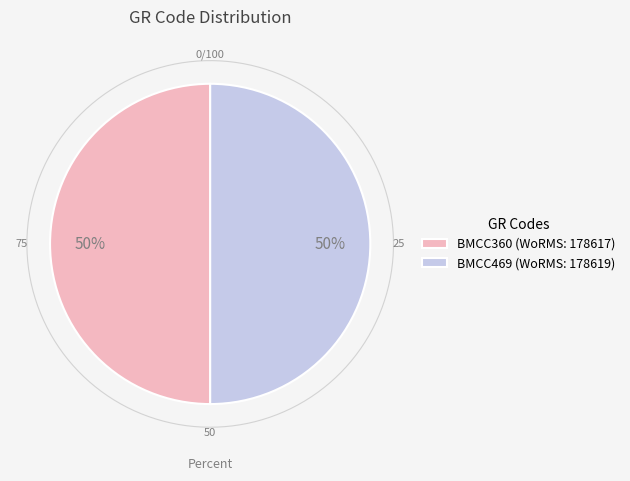

To the nearest percent, what is the combined percentage of BMCC360 and BMCC469?

100%